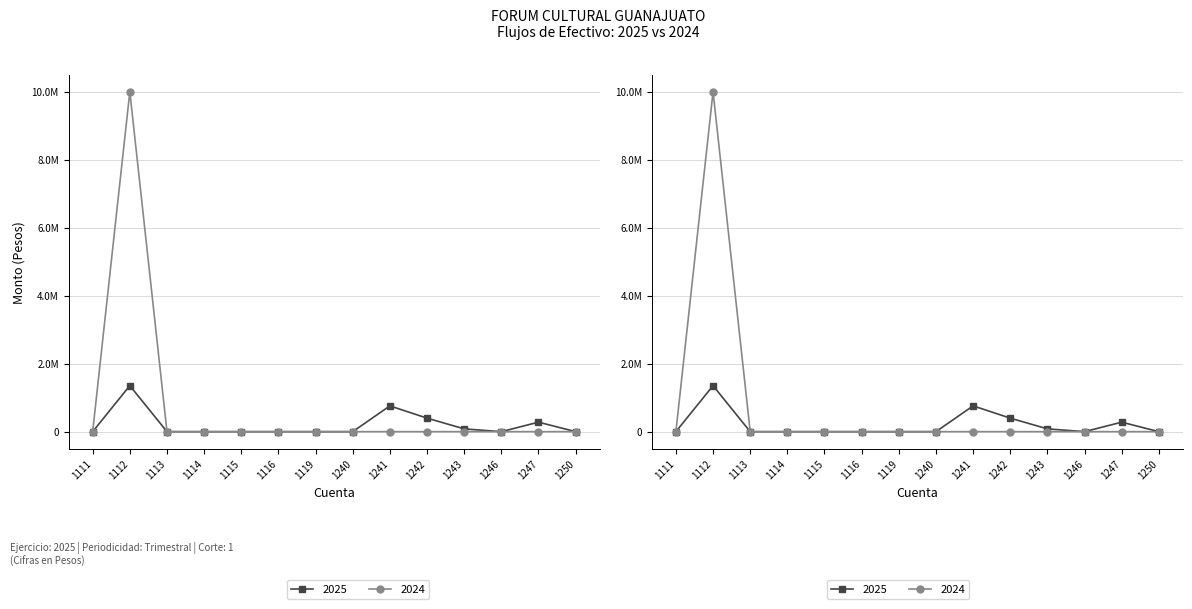

What is the maximum value for 2025?

1353983.2